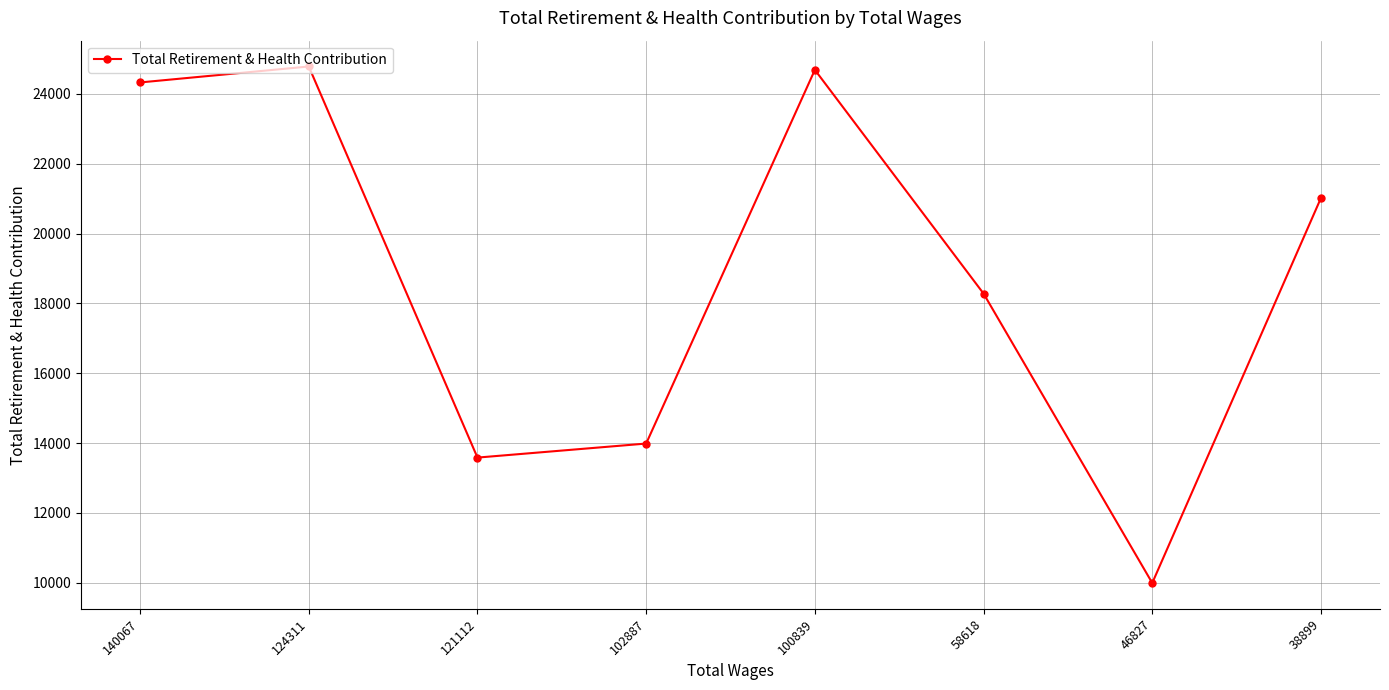

Where does the data first go above 21021?

140067